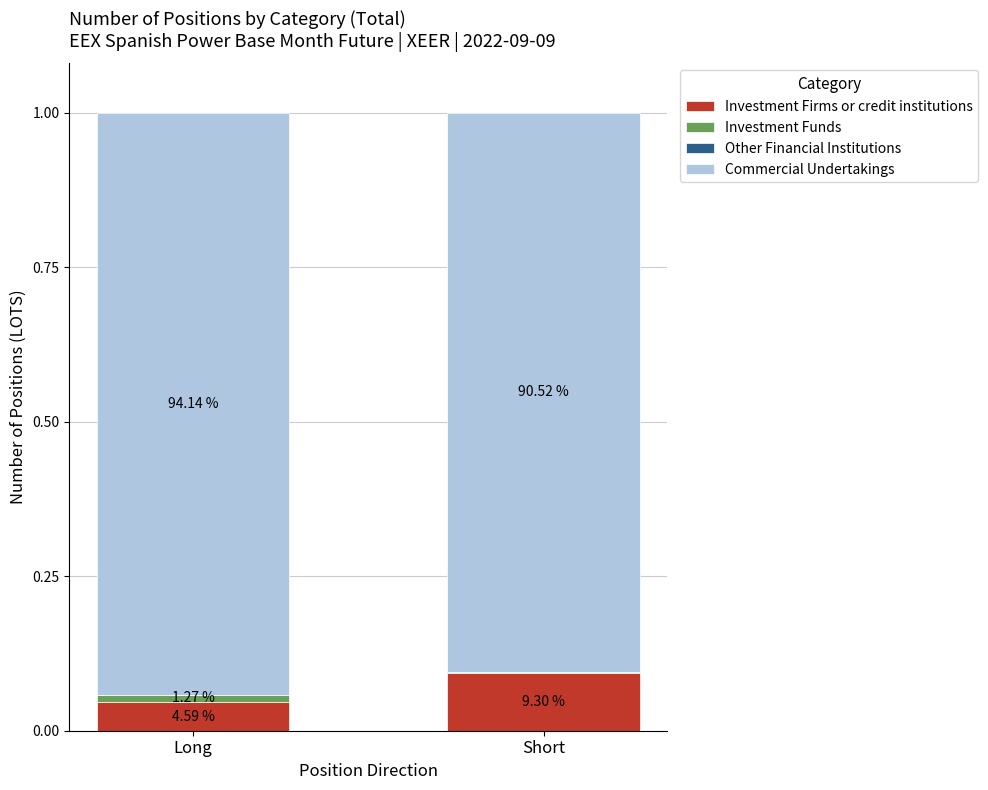

At which label is Investment Firms or credit institutions closest to 0?

Long